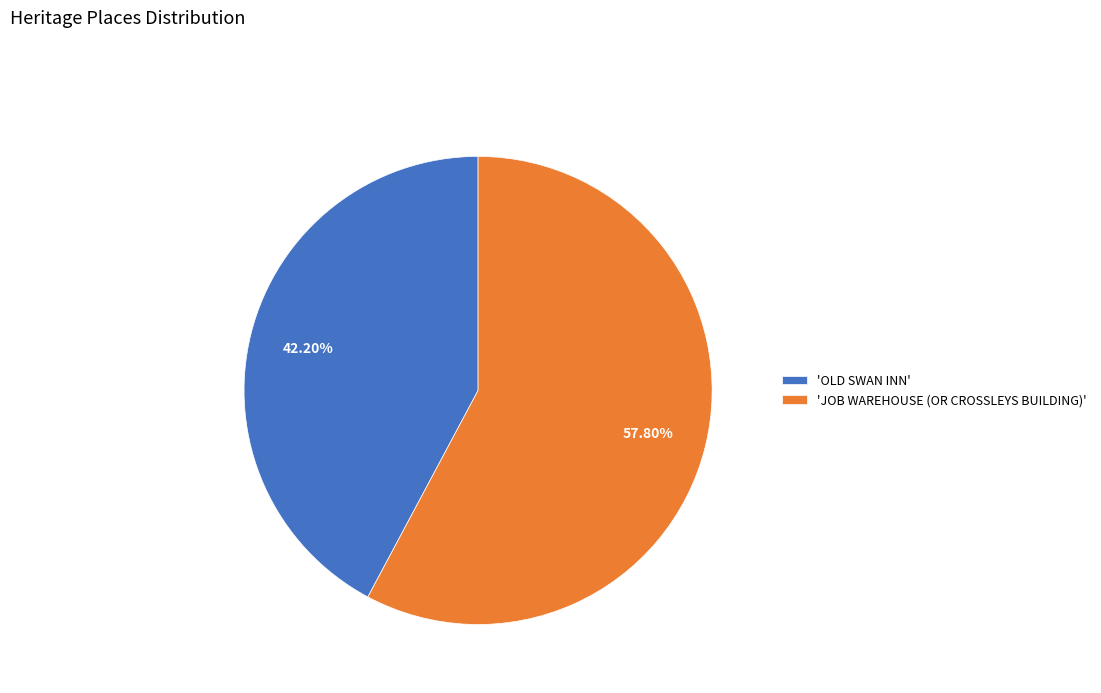

Which slice is the smallest?

'OLD SWAN INN'